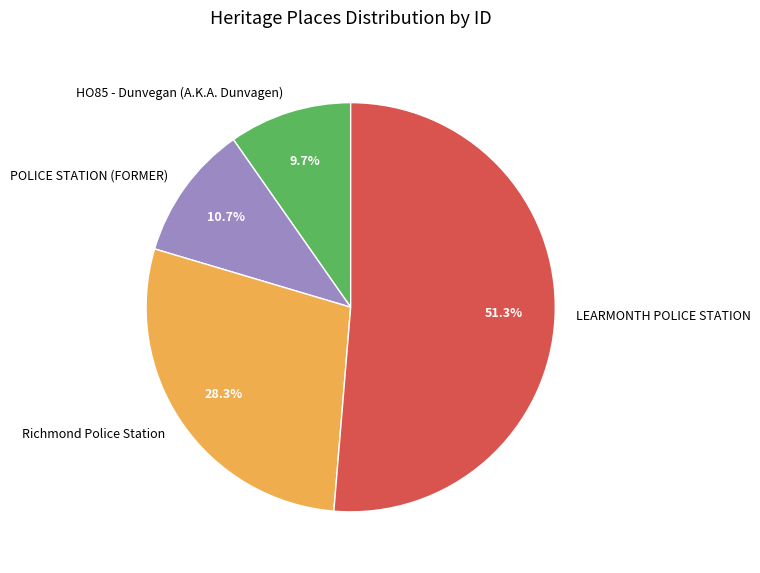

The Richmond Police Station slice represents 28% of the pie. True or false?

True